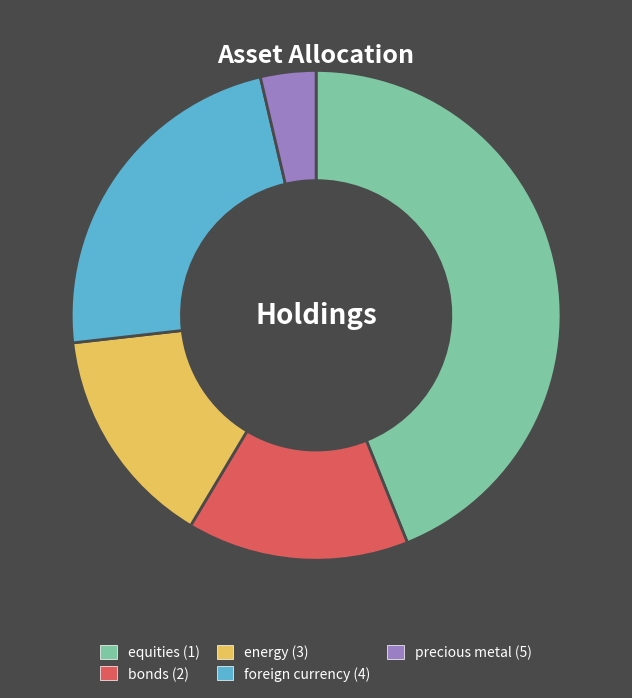

Combined, do precious metal (5) and foreign currency (4) account for over 50%?

No